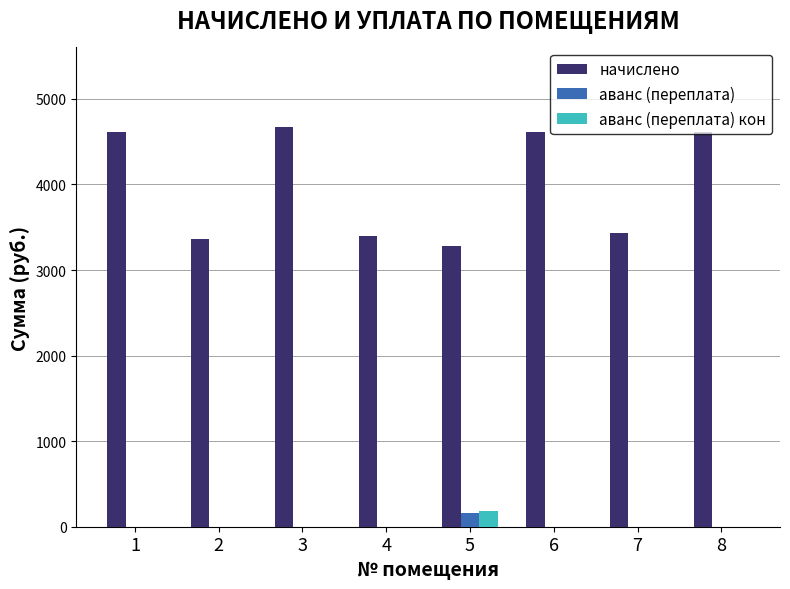

The аванс (переплата) series shows 0.0 at 8. True or false?

True